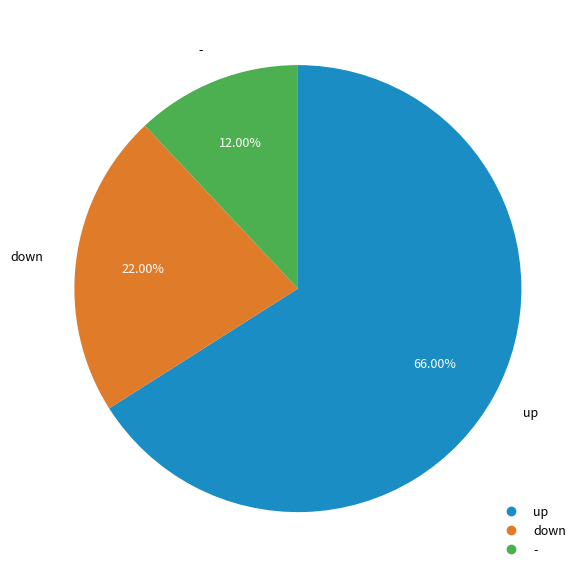

To the nearest percent, what portion does - represent?

12%